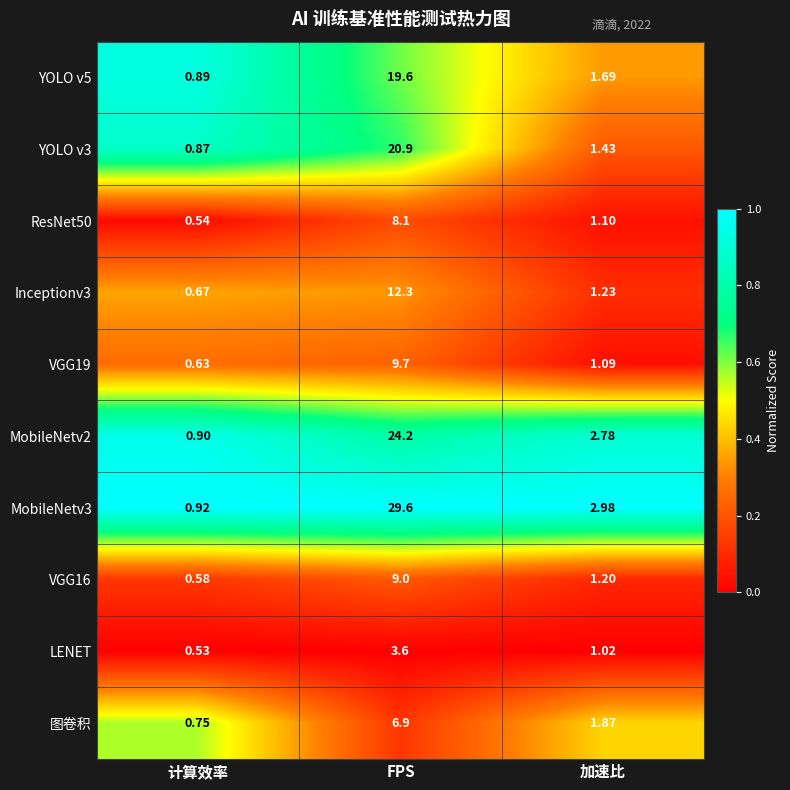

Is the value of Inceptionv3 at FPS greater than the value of YOLO v5 at FPS?

No